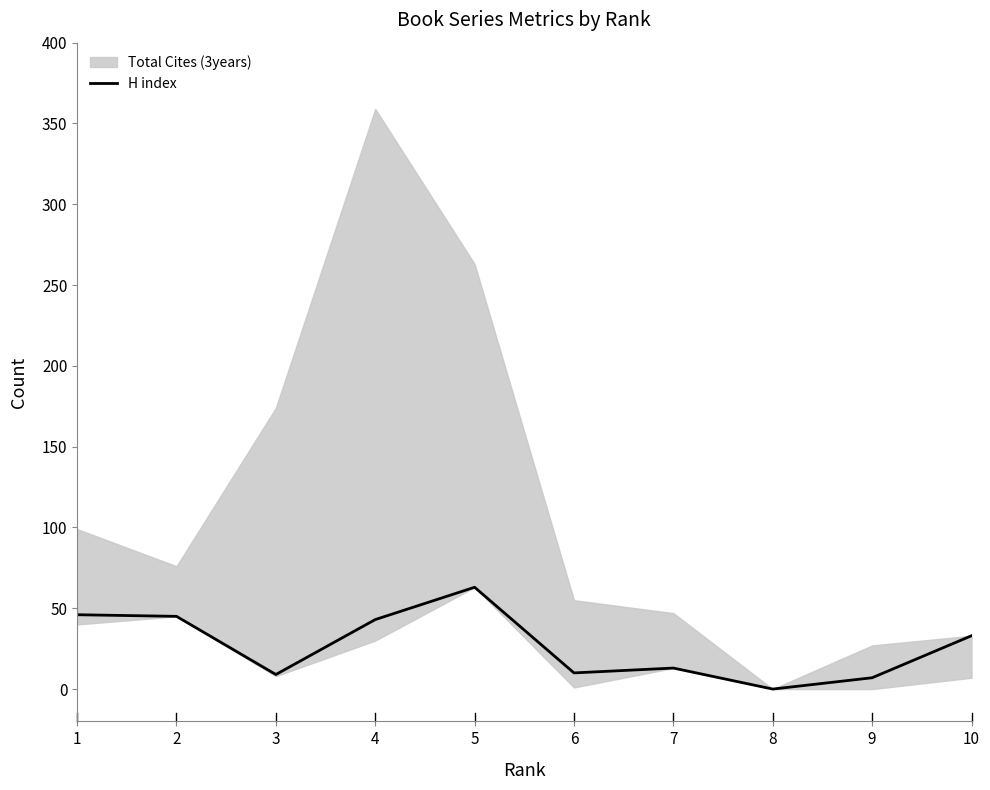

Reading left to right, transcribe all the data shown in this chart.

1=46	2=45	3=9	4=43	5=63	6=10	7=13	8=0	9=7	10=33